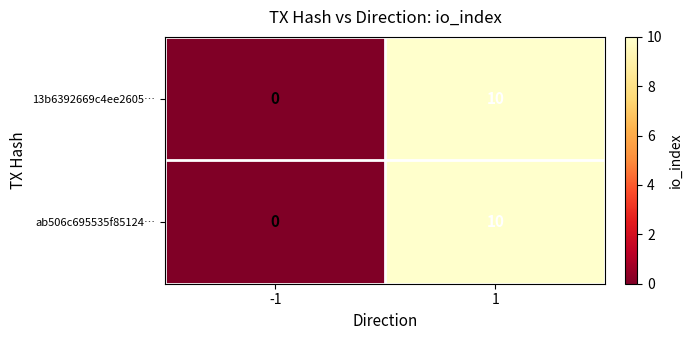

Rank the categories by ab506c695535f85124… value from highest to lowest.

1, -1